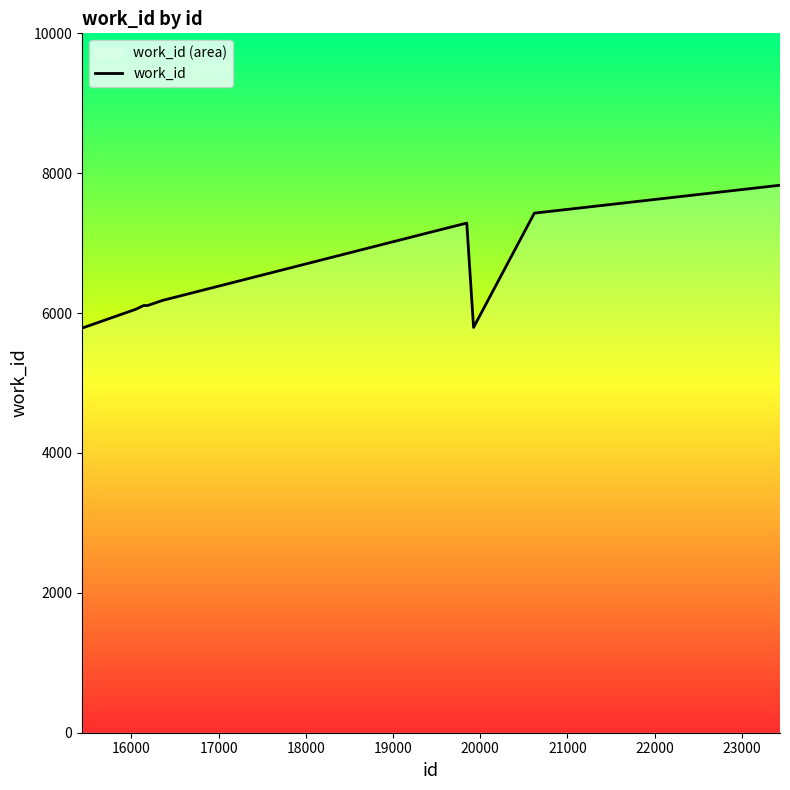

Does the chart display data point markers on the line(s)?

No